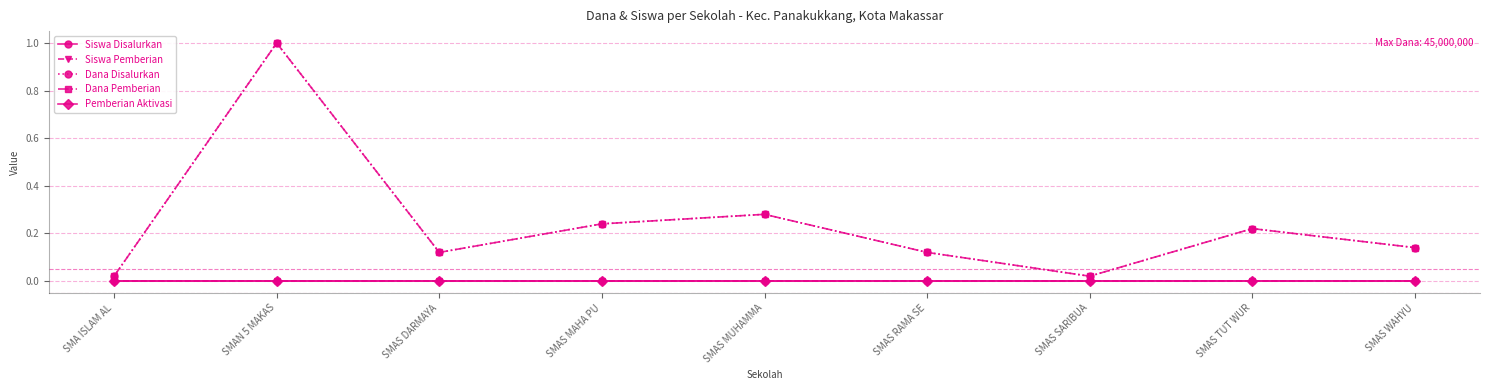

True or false: Siswa Pemberian has more than 1 points higher than both neighbors.

True